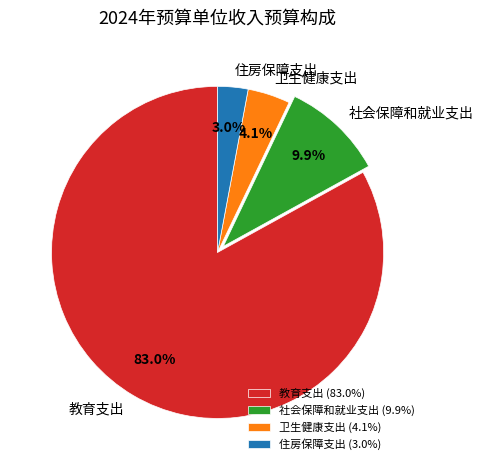

Which has a higher value, 社会保障和就业支出 or 教育支出?

教育支出